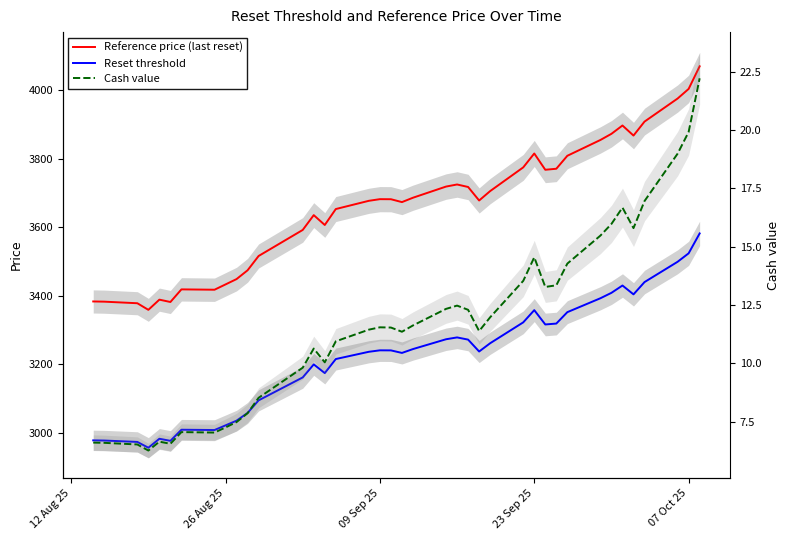

How many lines are shown in the chart?

3